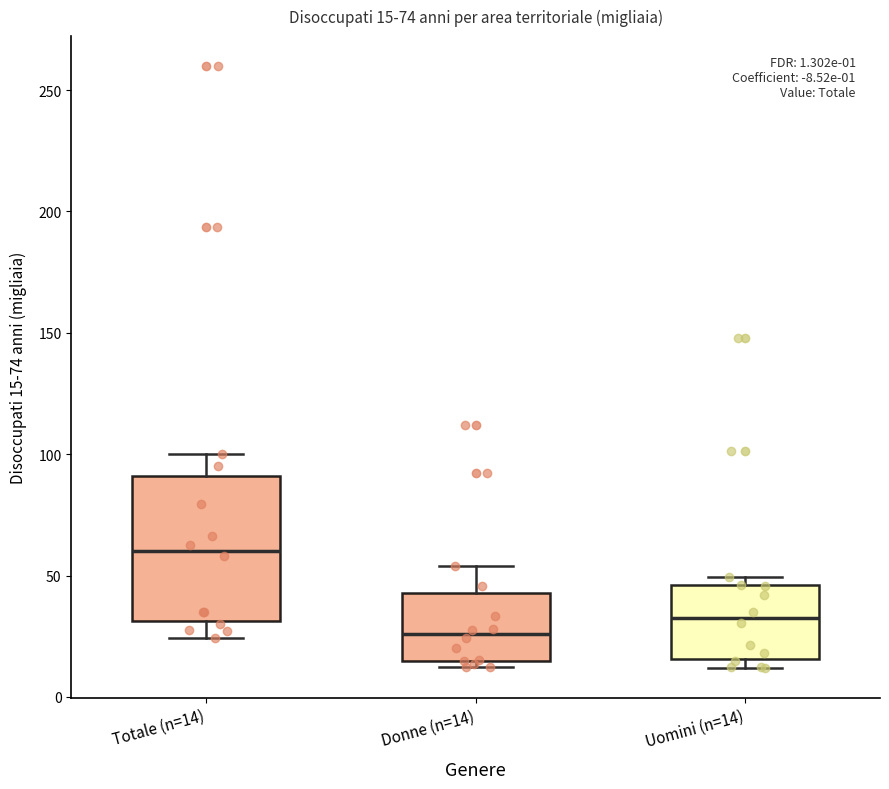

Which box has the lowest median line?

Donne (n=14)